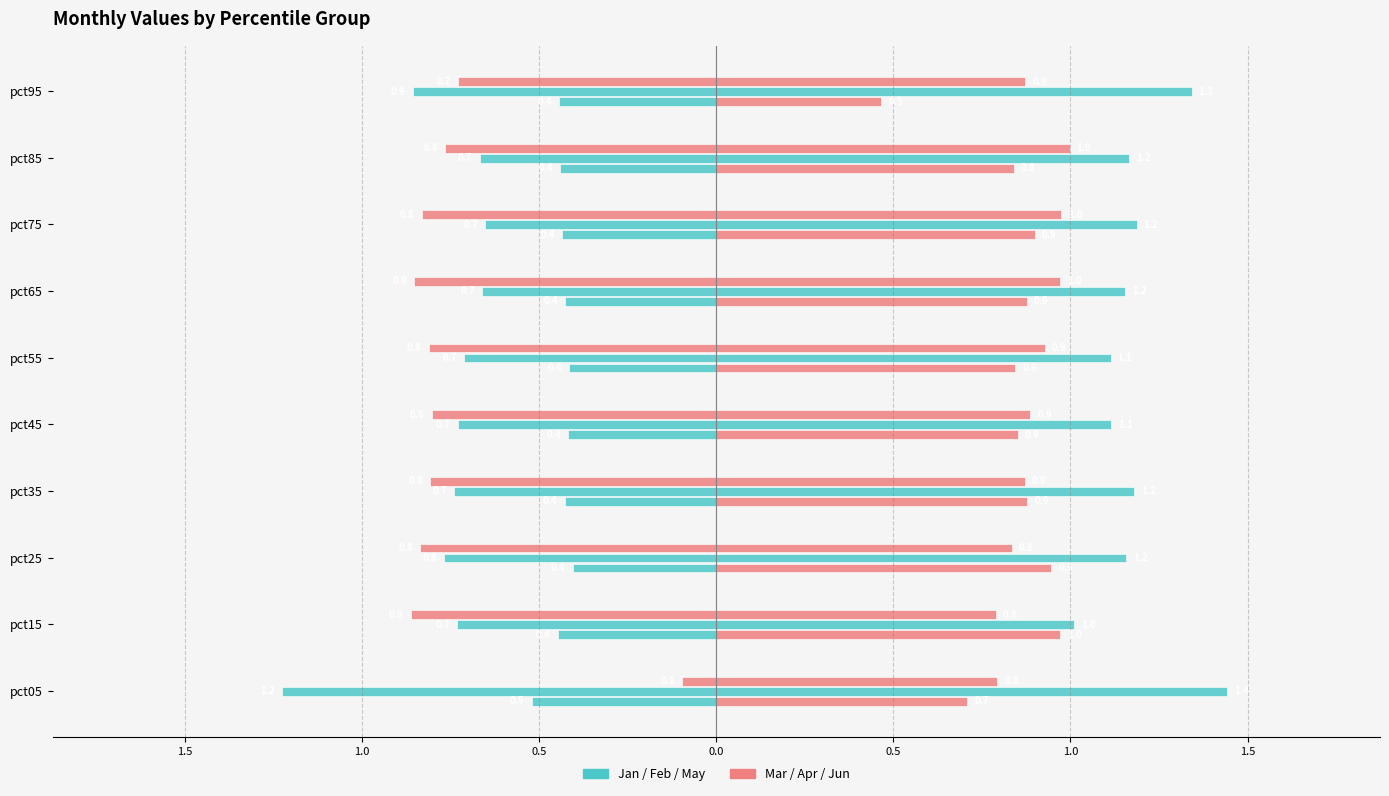

What is the value of the May bar at the 3rd from the left?

1.2